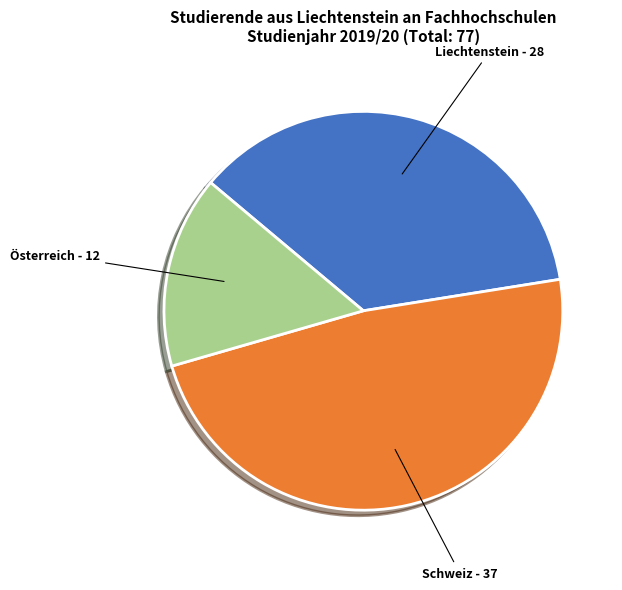

Is there a majority slice in this chart?

No